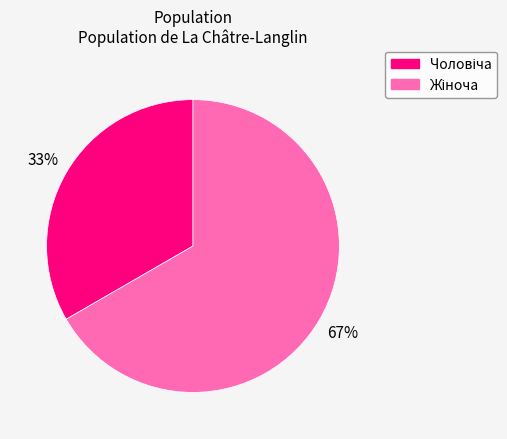

Is there any slice that represents more than half of the pie?

Yes